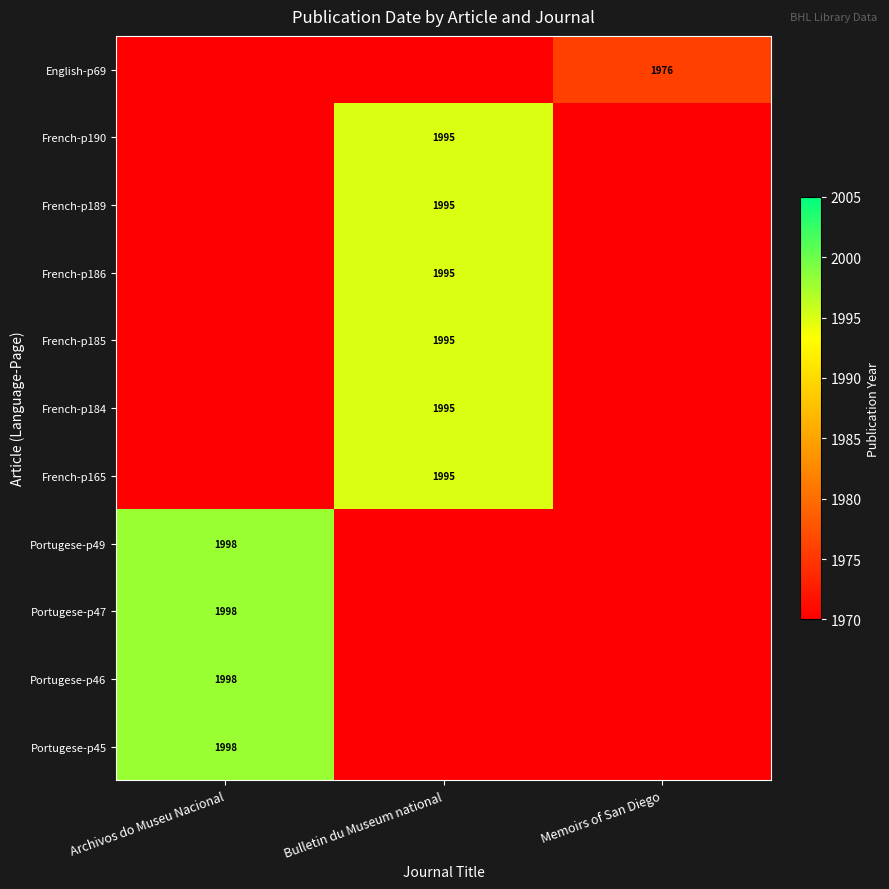

The Portugese-p47 series shows 1998 at Archivos do Museu Nacional. True or false?

True